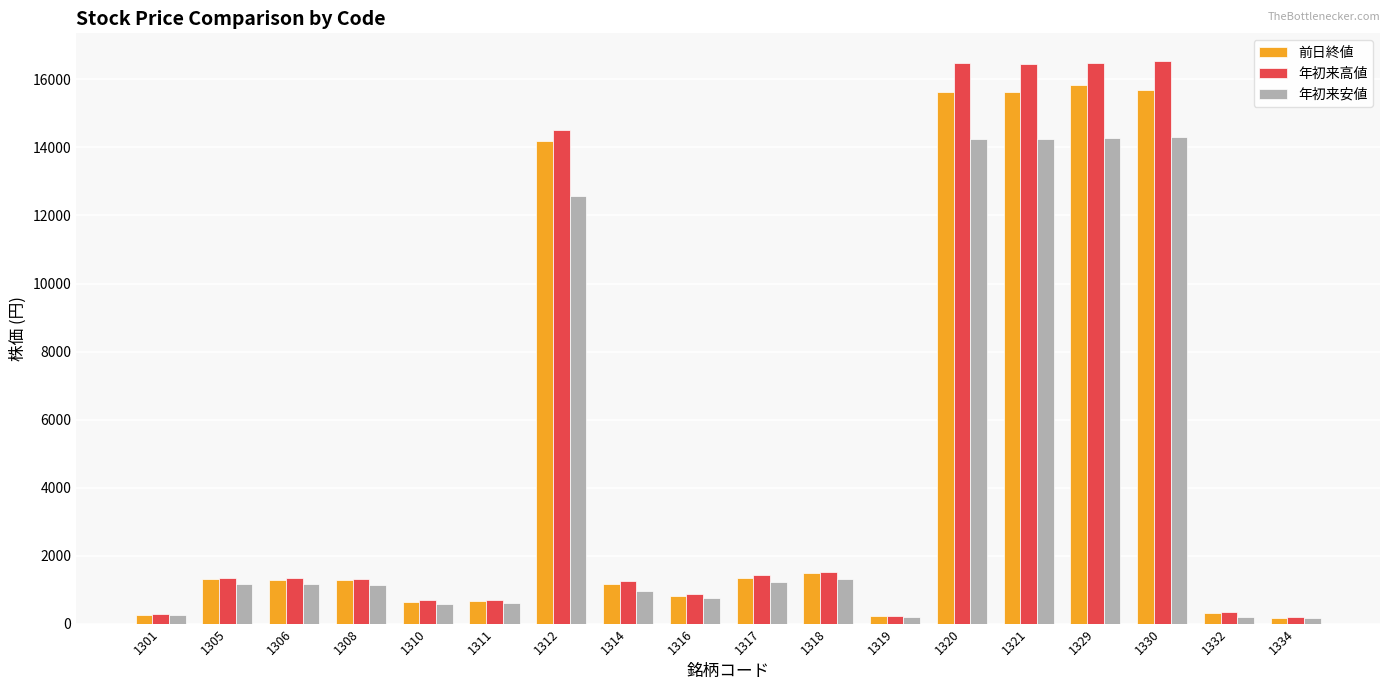

At which label is 年初来高値 closest to 8356?

1312